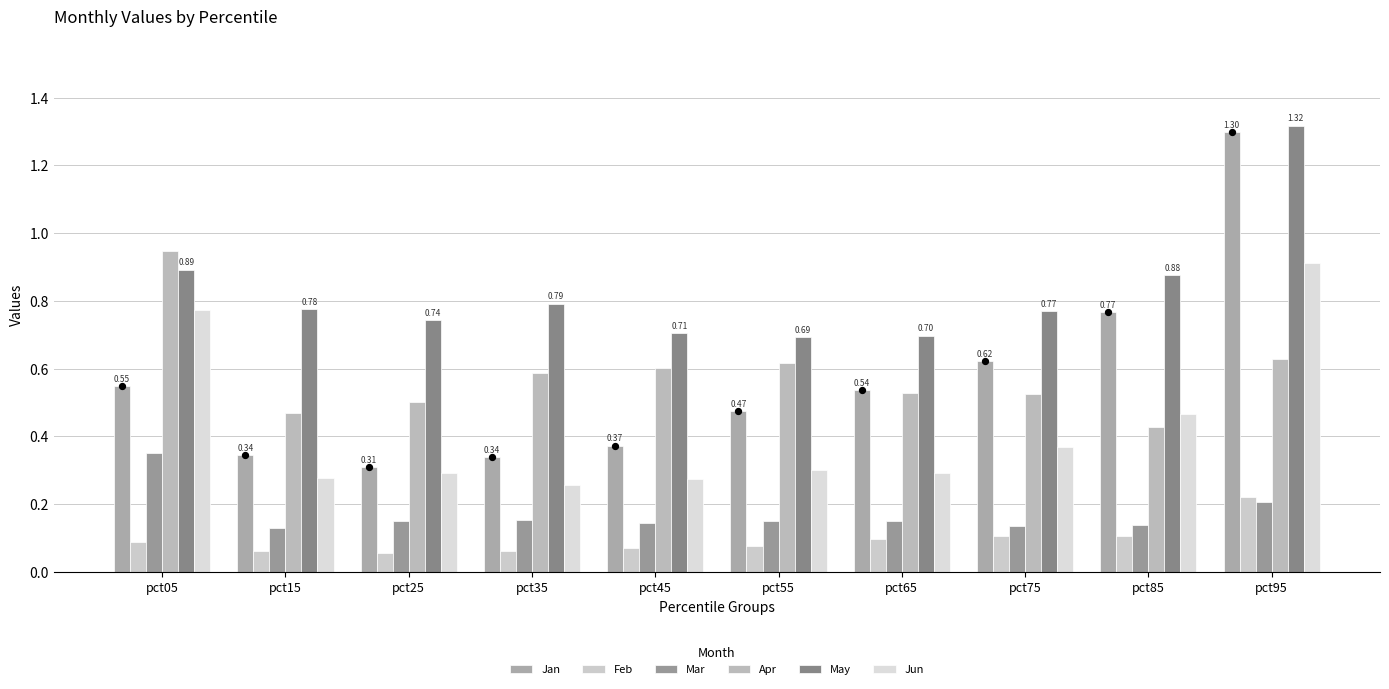

Which series has the largest total across all categories?

May